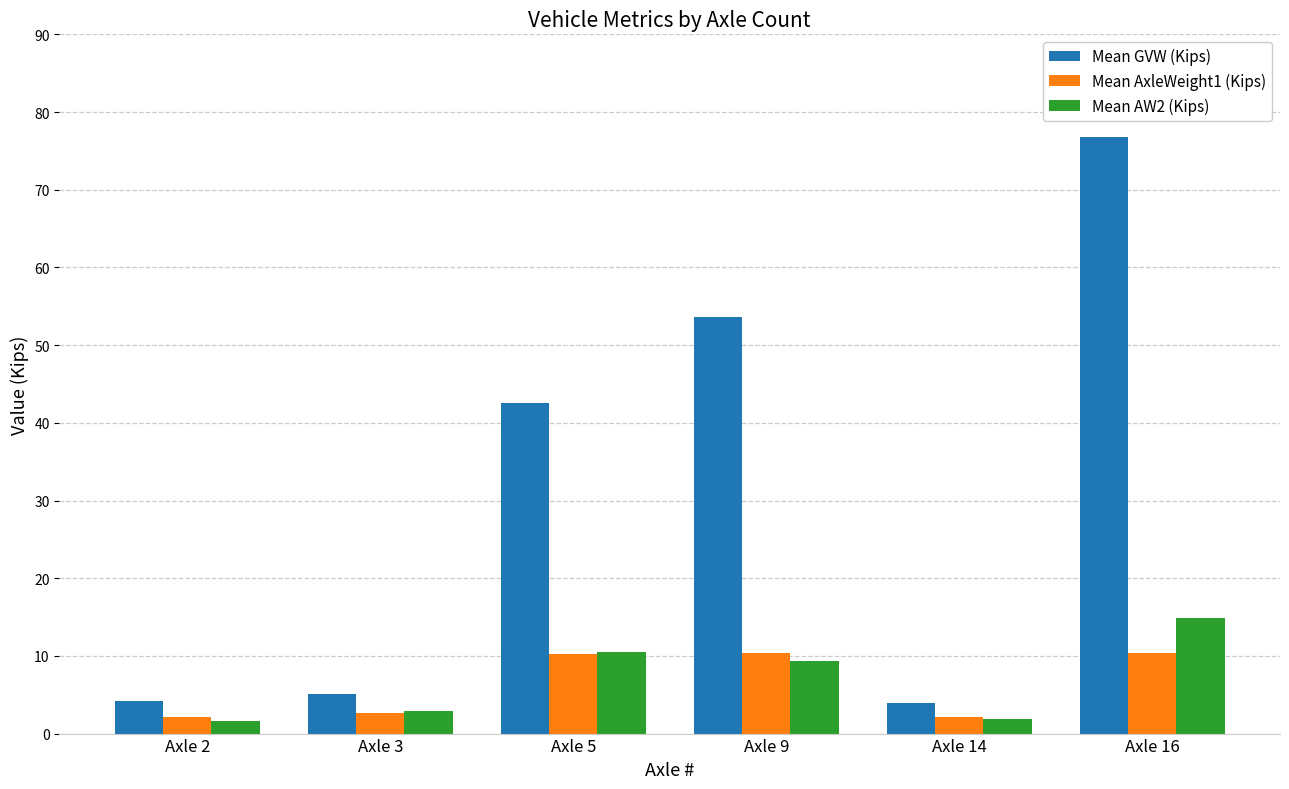

What is the value of the Mean AxleWeight1 (Kips) bar at the 5th from the left?

2.1